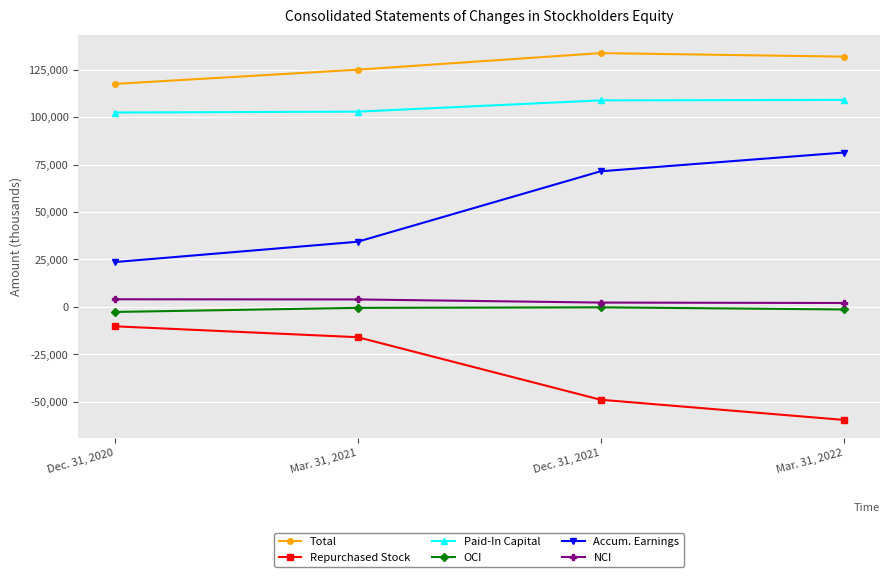

Is this an area chart (filled region under the line)?

No